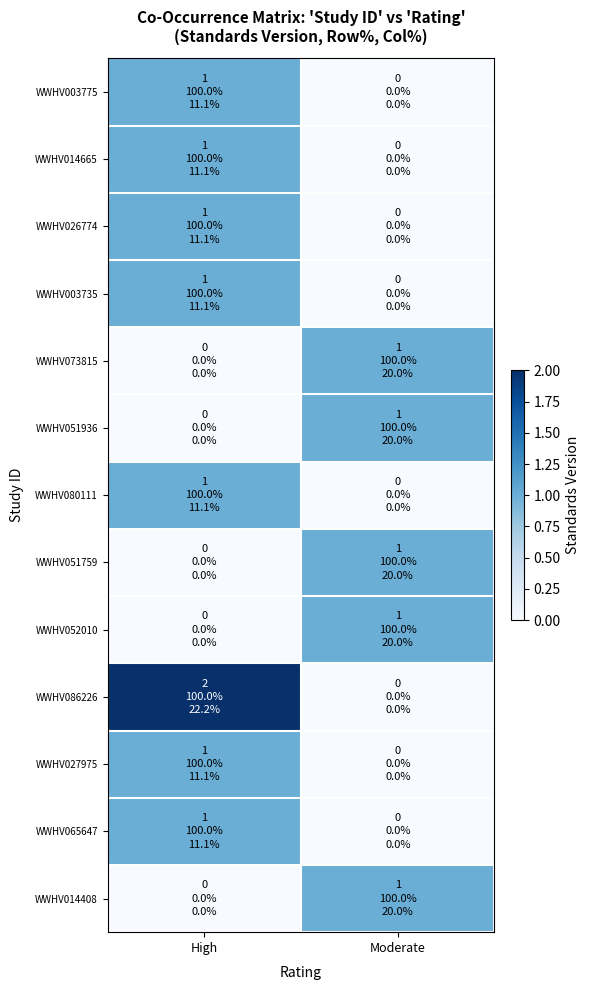

Rank the series at High from highest to lowest value.

WWHV086226, WWHV003775, WWHV014665, WWHV026774, WWHV003735, WWHV080111, WWHV027975, WWHV065647, WWHV073815, WWHV051936, WWHV051759, WWHV052010, WWHV014408